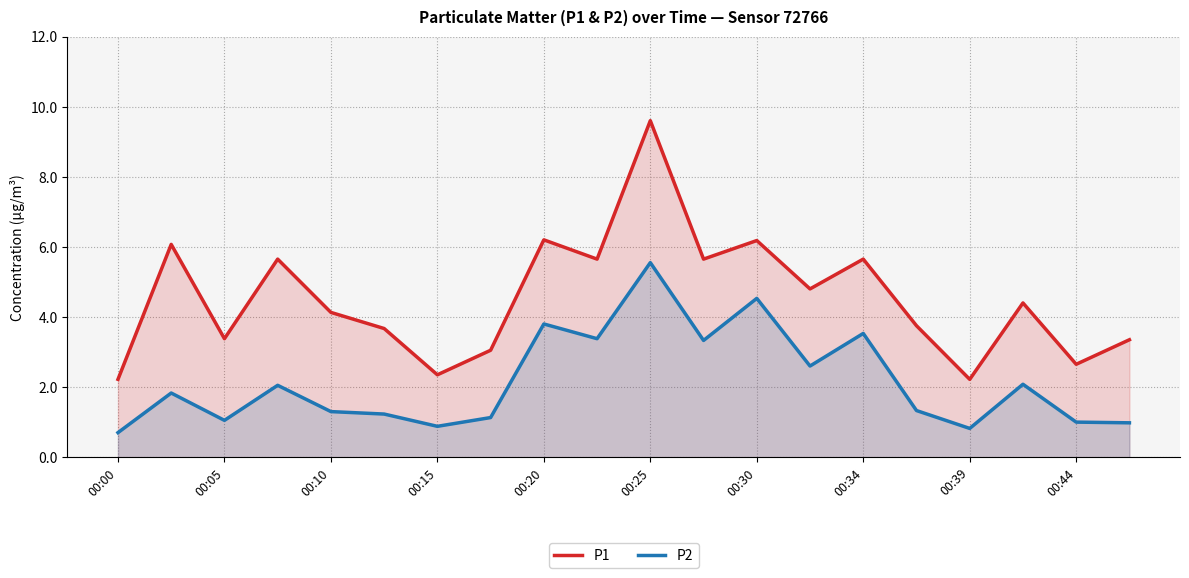

Which series changed the most between 00:05 and 00:25?

P1